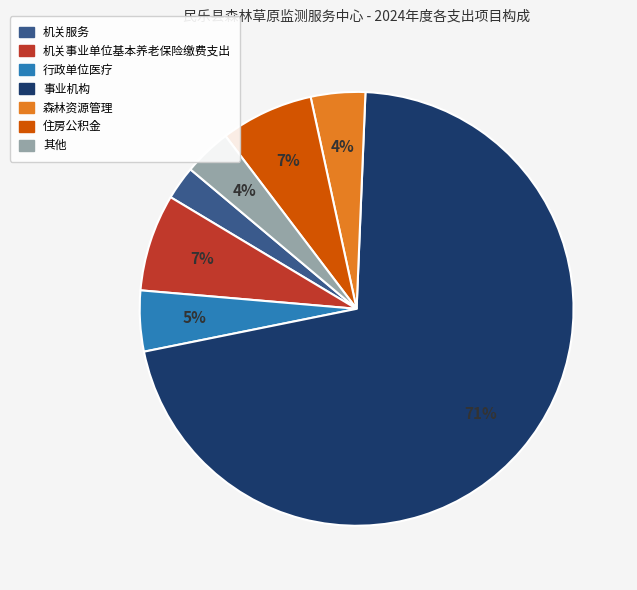

Is there any slice that represents more than half of the pie?

Yes